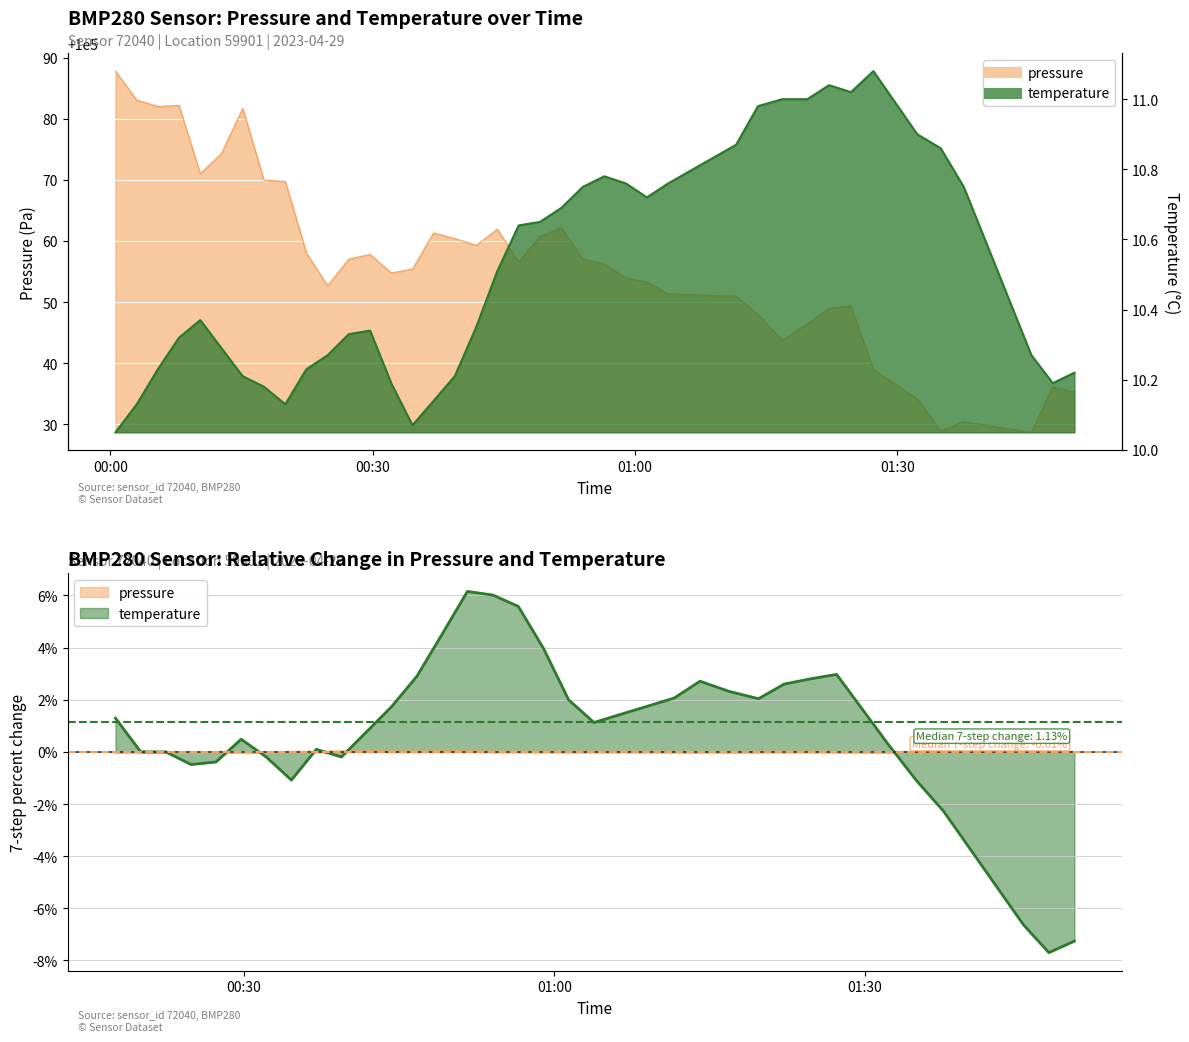

The value of pressure at 2023-04-29T00:05:27 is 100082.0. True or false?

True